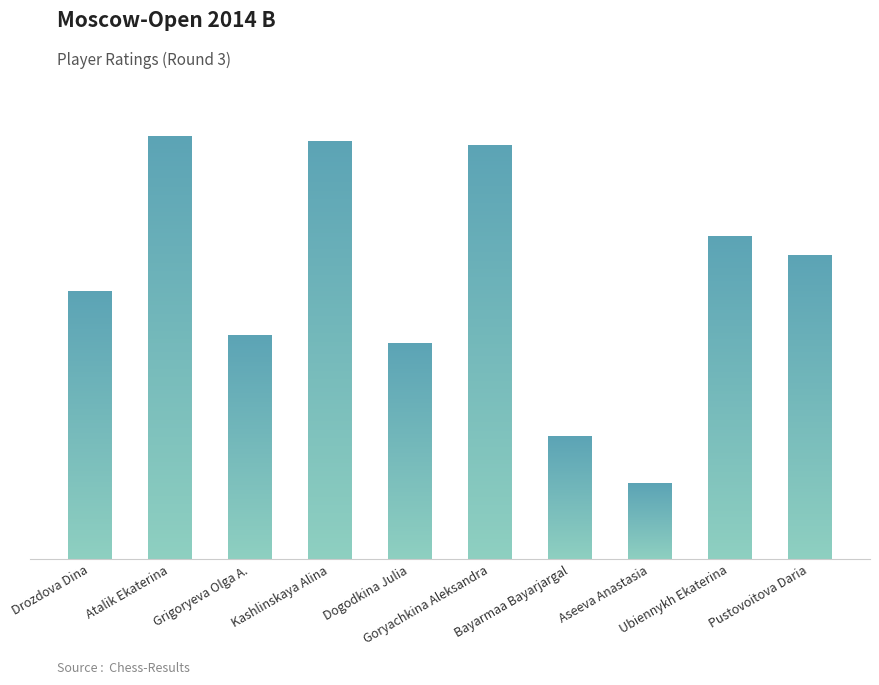

What is the difference between the values at Atalik Ekaterina and Dogodkina Julia?

263